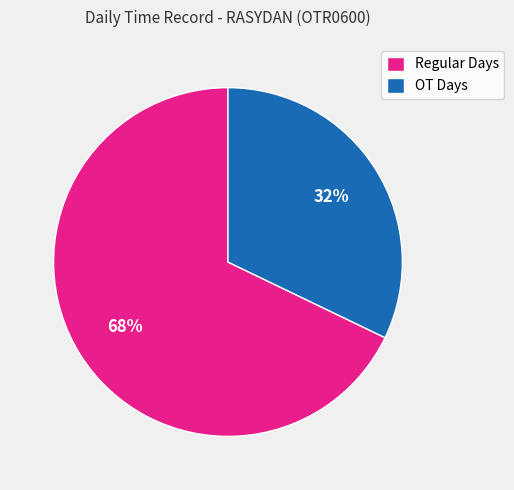

What is the smallest slice in the pie chart?

OT Days